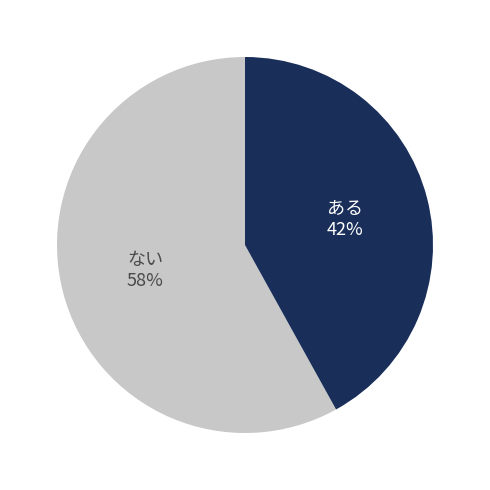

Does any single category account for the majority?

Yes